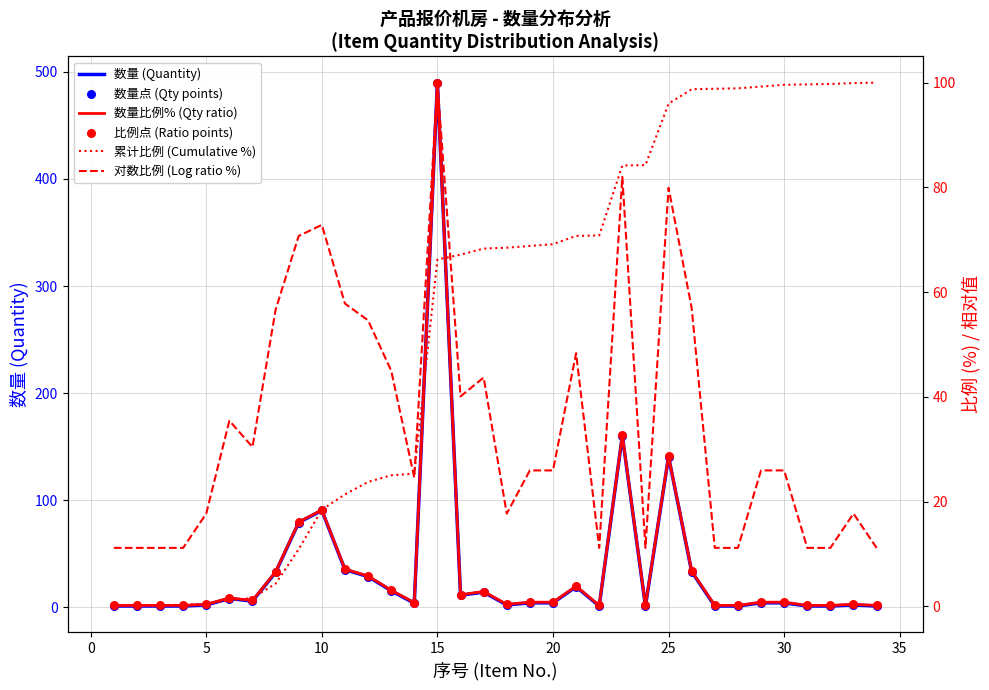

At how many categories does at least one series exceed 299?

1